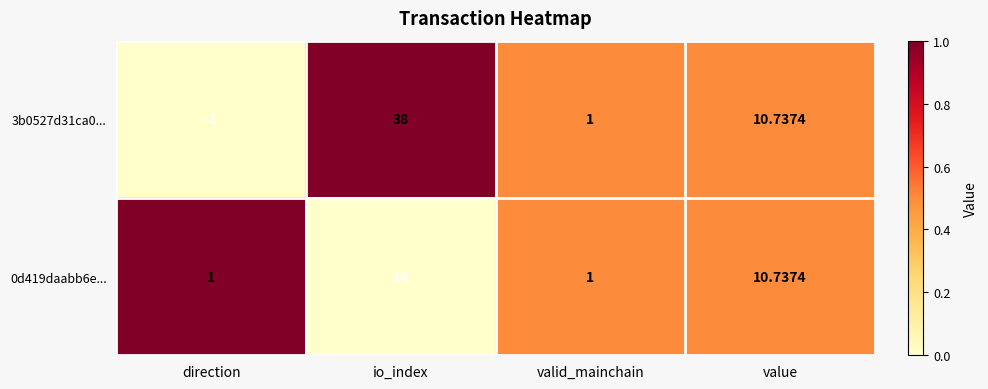

At which label does 3b0527d31ca0... first exceed 10?

io_index